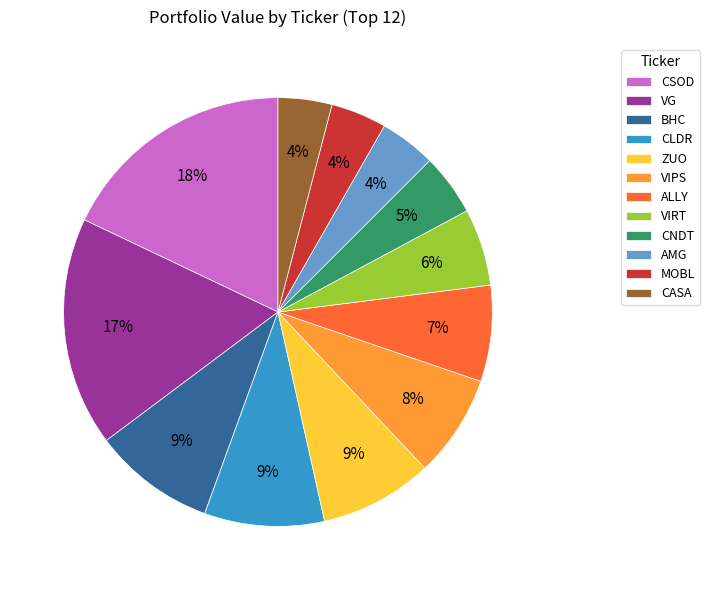

What percentage is the ZUO slice, to the nearest percent?

9%